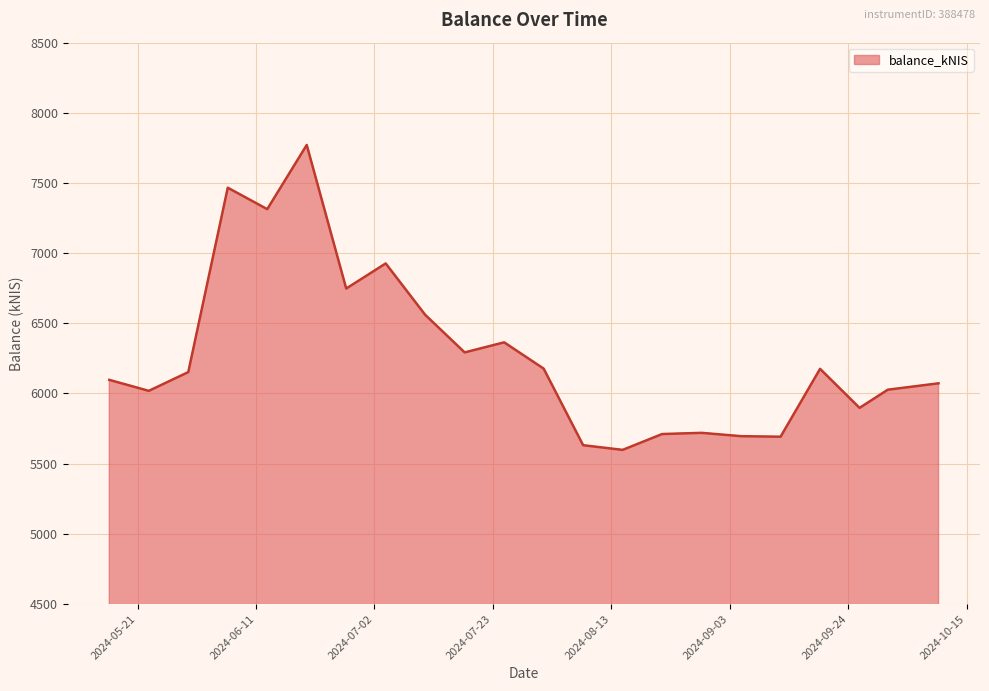

True or false: there are more than 0 points higher than both neighbors.

True